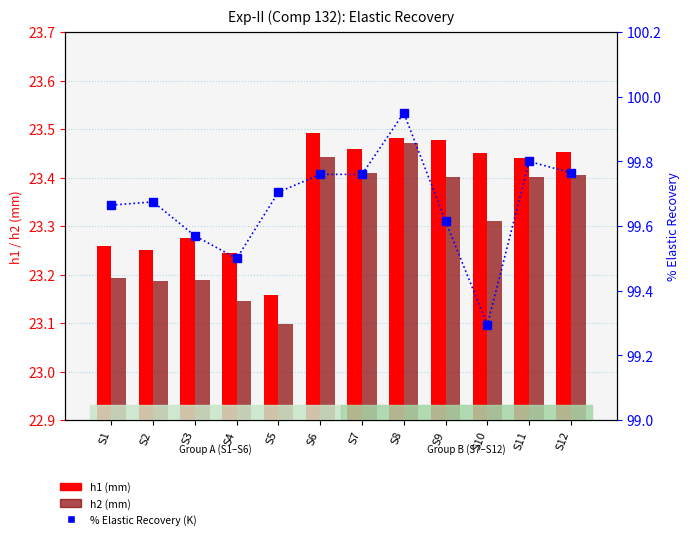

How many h2 (mm) values are between 23 and 24?

12